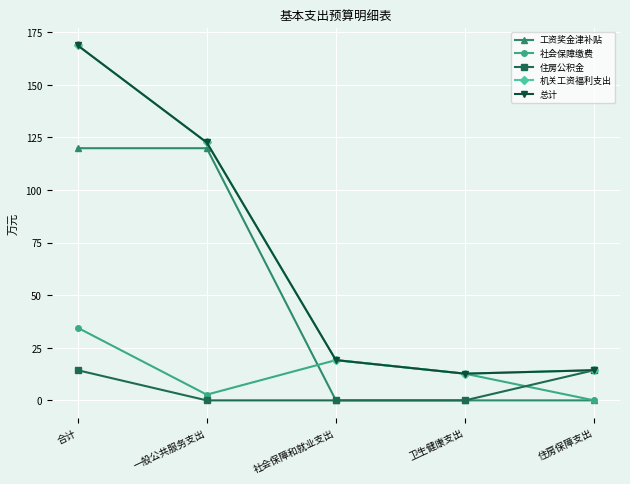

Does the chart have visible grid lines?

Yes